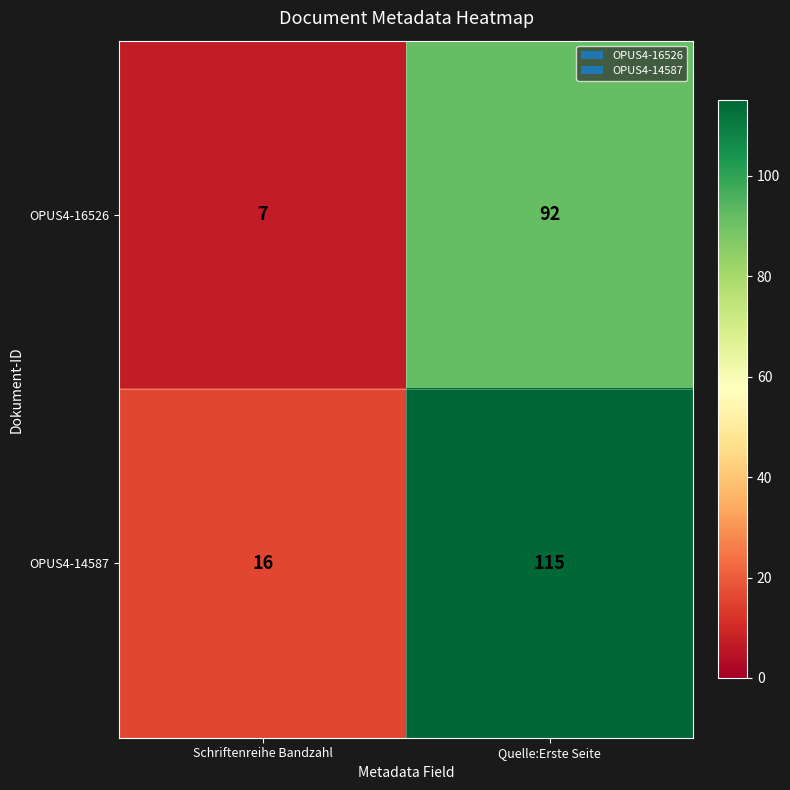

Count the number of categories in the chart.

2